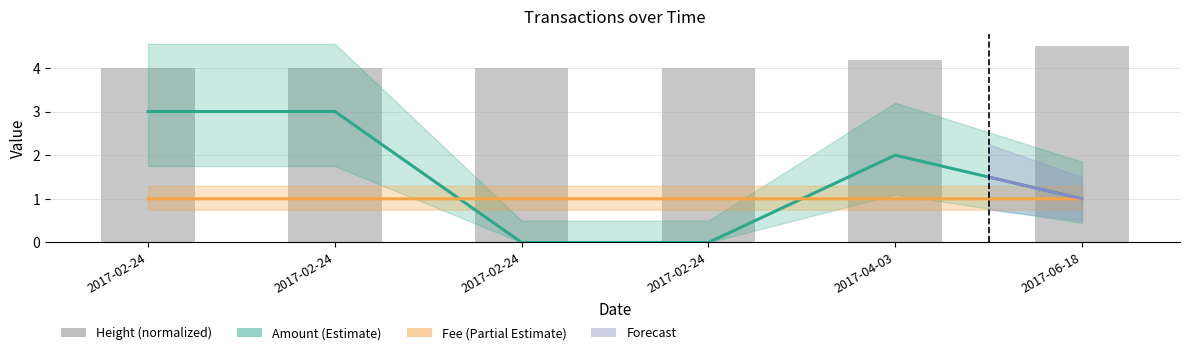

Which has a higher value, 2017-02-24 or 2017-04-03?

2017-02-24